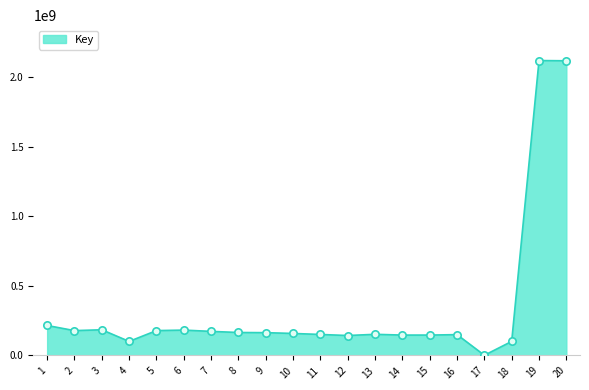

What is the change in value from 4 to 17?

-99559746